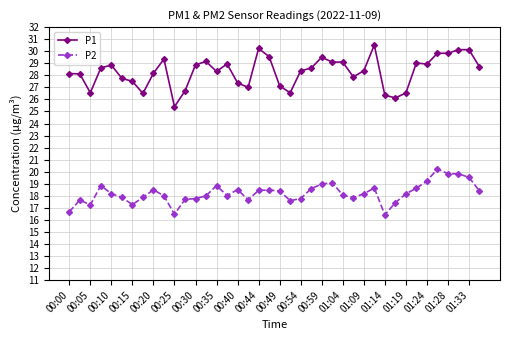

Rank the series by their average value, from highest to lowest.

P1, P2